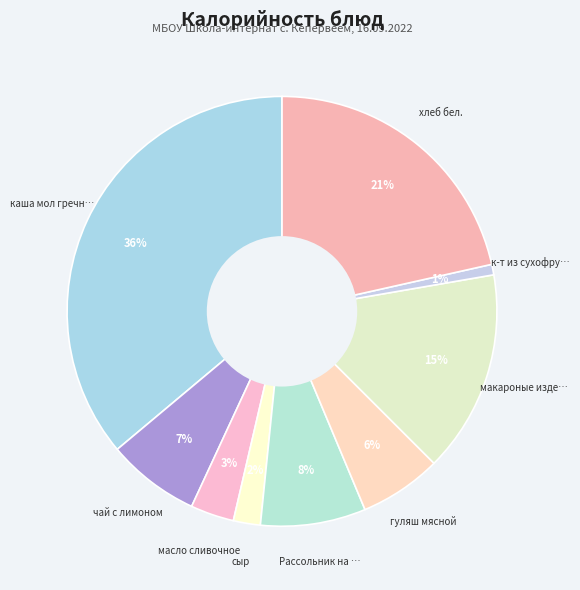

What is the smallest slice in the pie chart?

к-т из сухофруктов